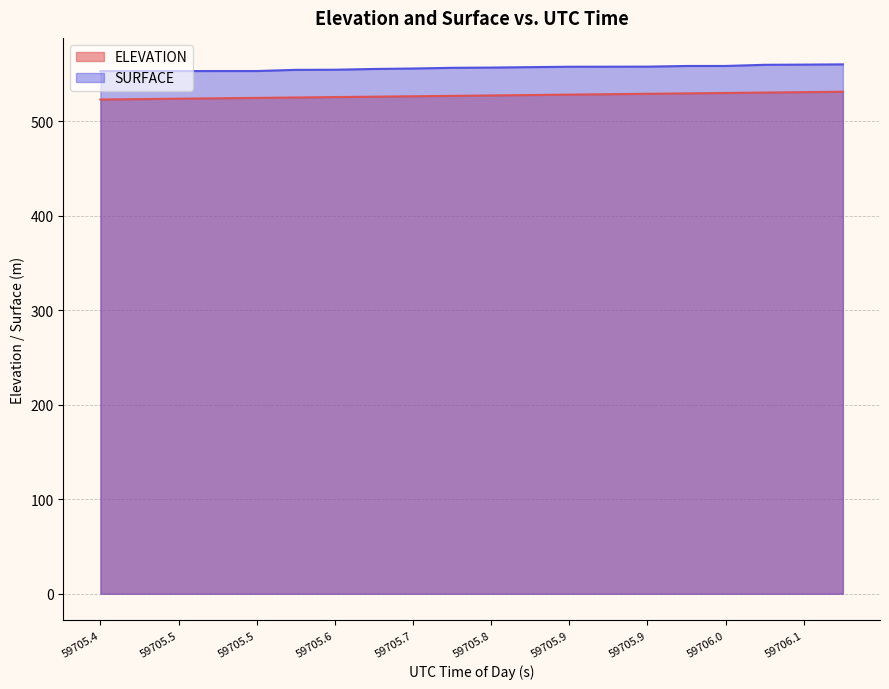

Is the value of ELEVATION at 59705.4119 greater than the value of SURFACE at 59705.8625?

No